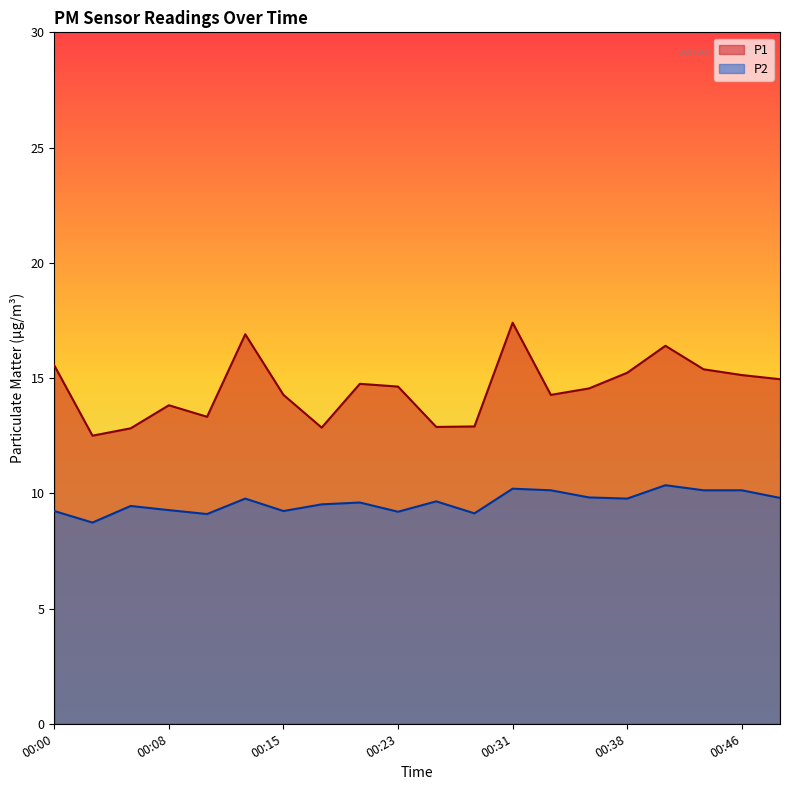

In P2, how many points are lower than both neighbors (excluding endpoints)?

6